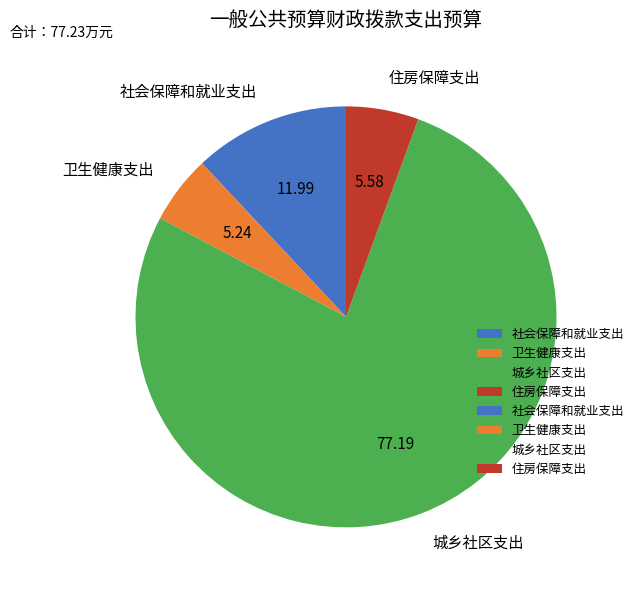

What is the ratio of the value at 社会保障和就业支出 to the value at 卫生健康支出?

2.3